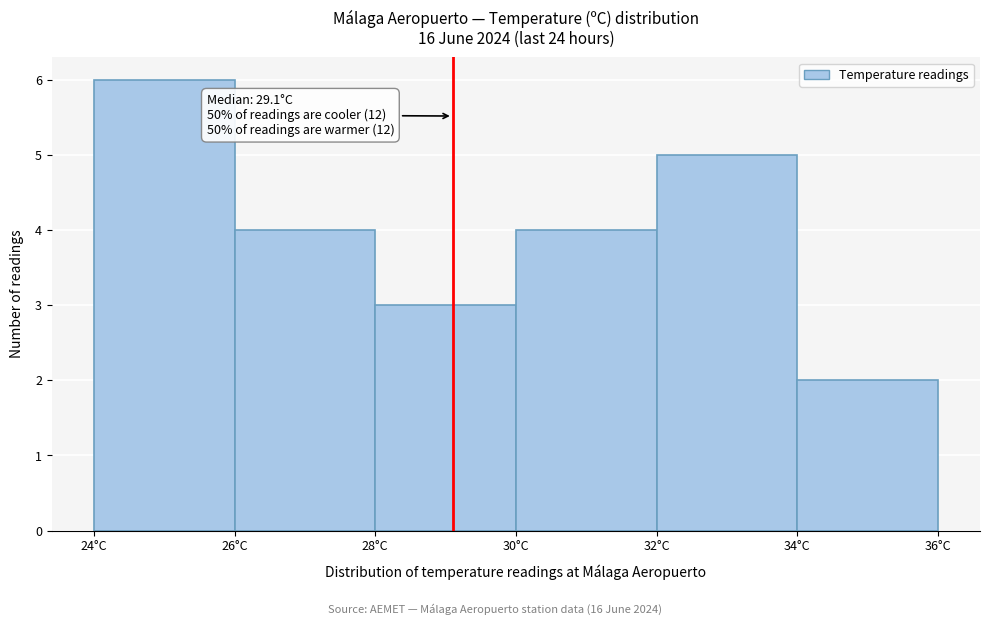

Which range on the x-axis has the tallest bar?

24 to 26